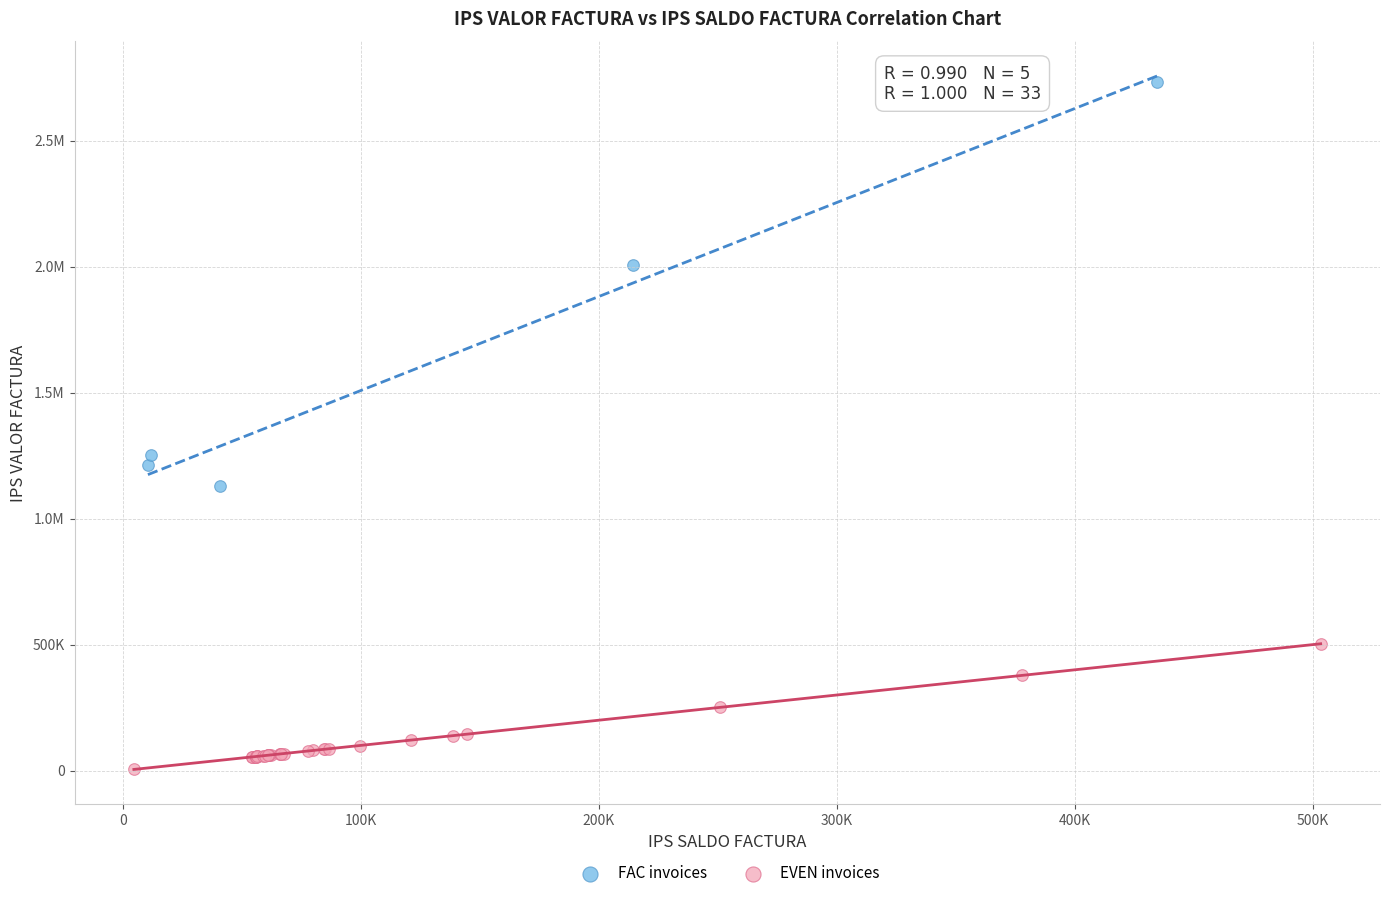

What are all the series names shown in the legend?

FAC invoices, EVEN invoices